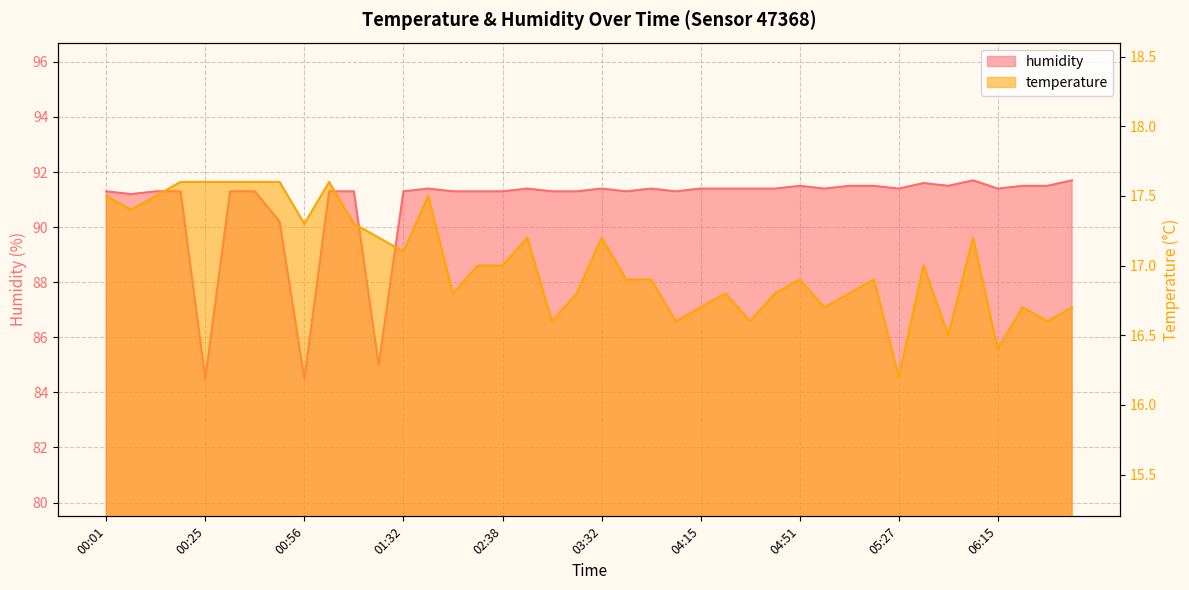

What are all the series names shown in the legend?

temperature, humidity